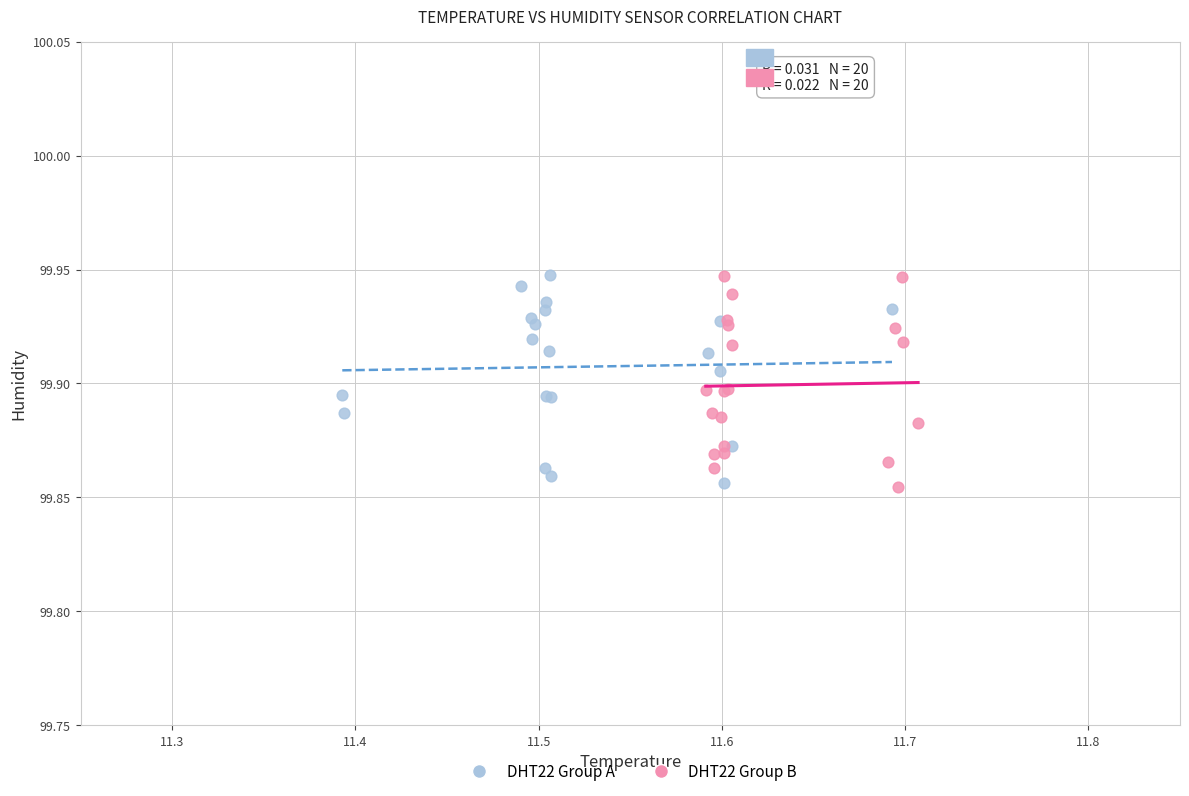

What are all the series names shown in the legend?

DHT22 Group A, DHT22 Group B